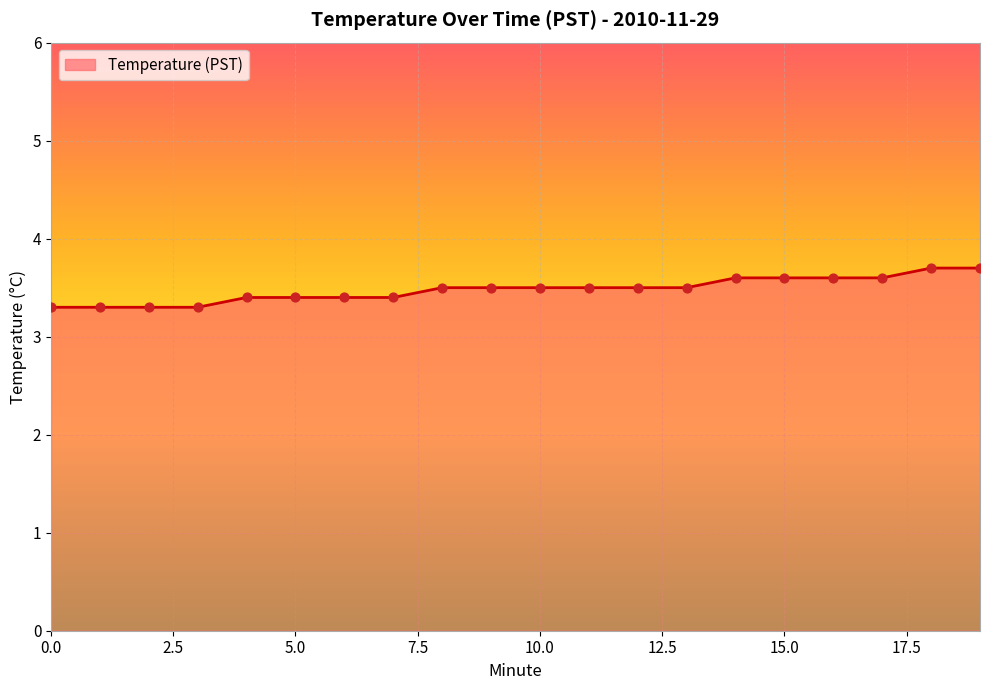

What is the maximum value shown in the chart?

3.7